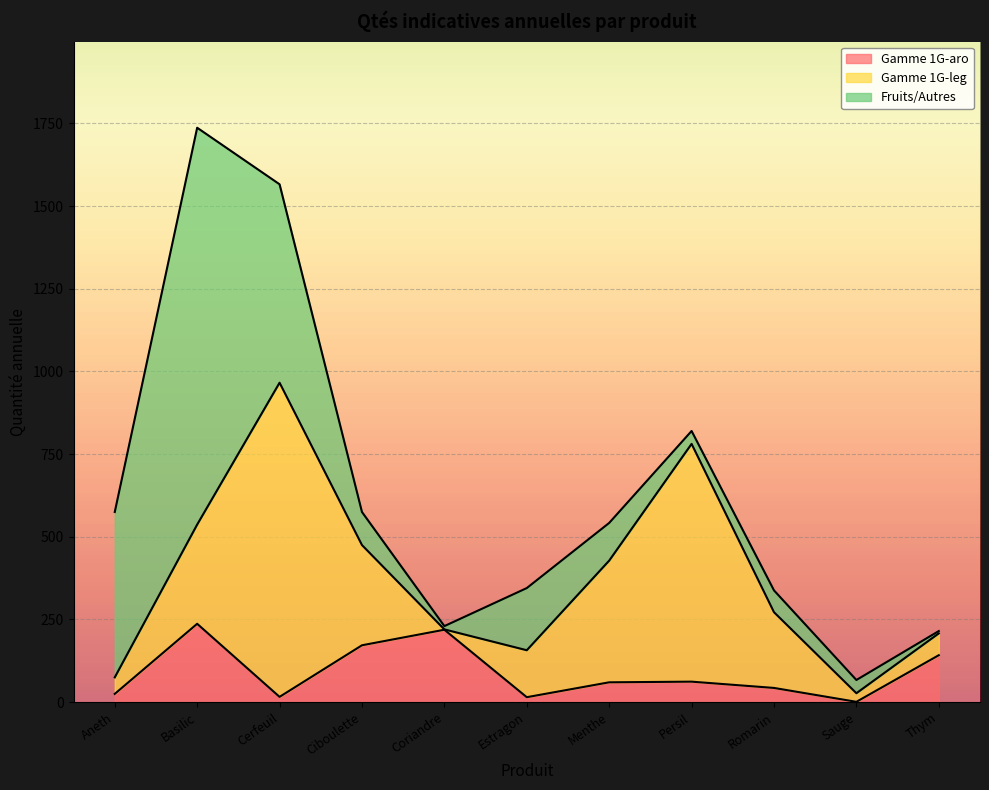

Between Persil and Estragon, which is larger?

Persil